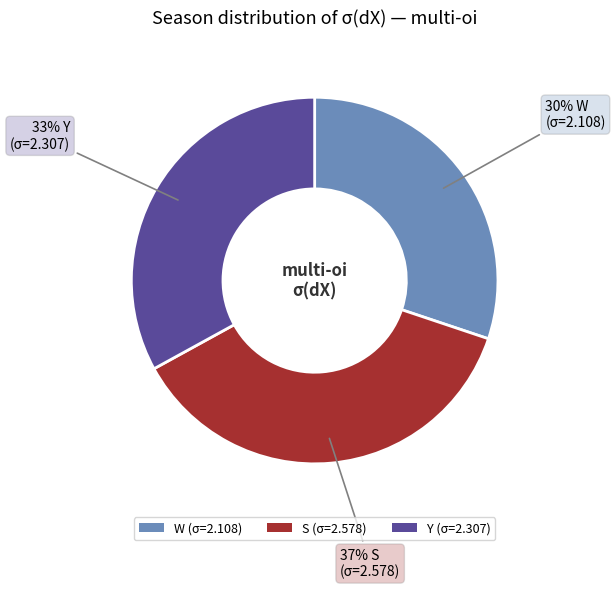

To the nearest percent, what is the average slice percentage?

33%